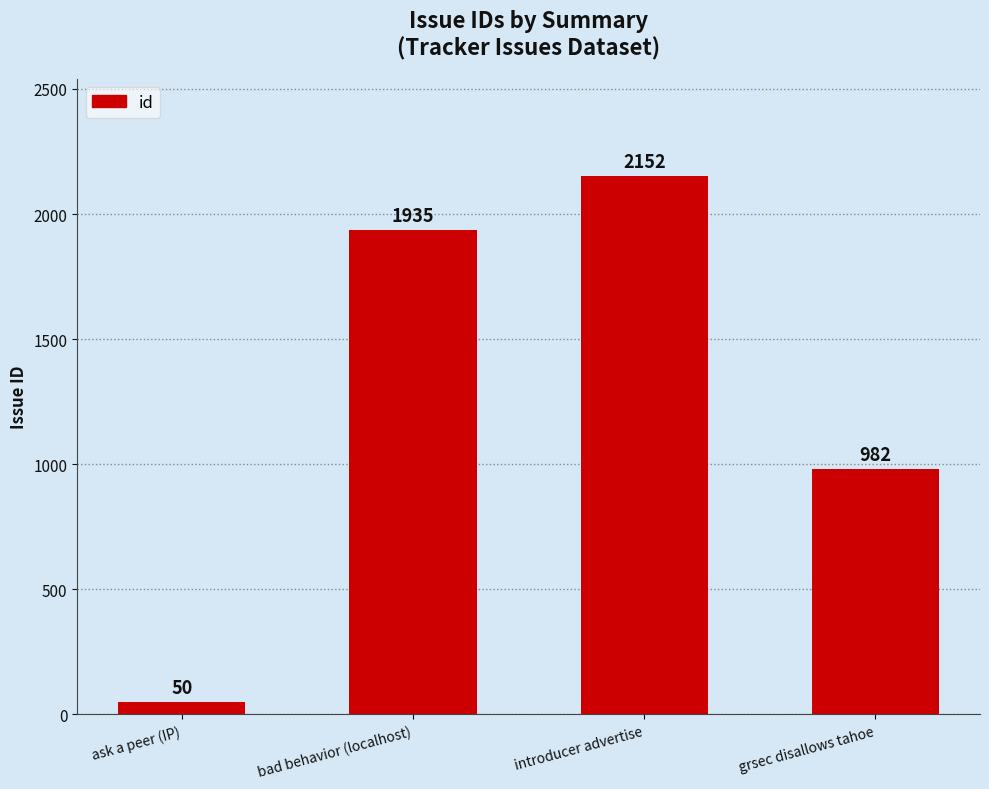

At which category does the chart reach its peak across all series?

introducer advertise